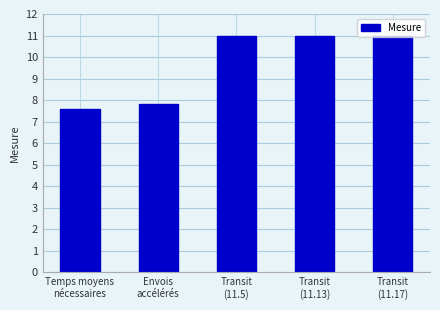

What is the smallest value displayed?

7.6